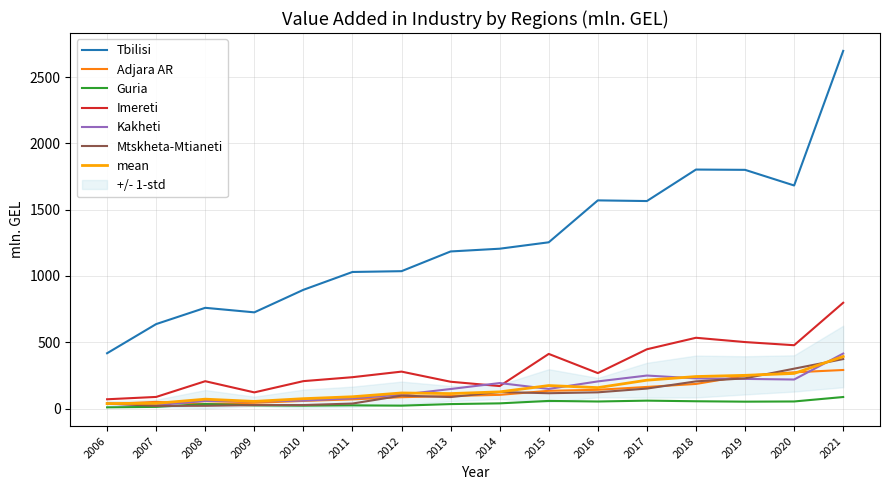

True or false: Adjara AR and Imereti cross at least once.

False